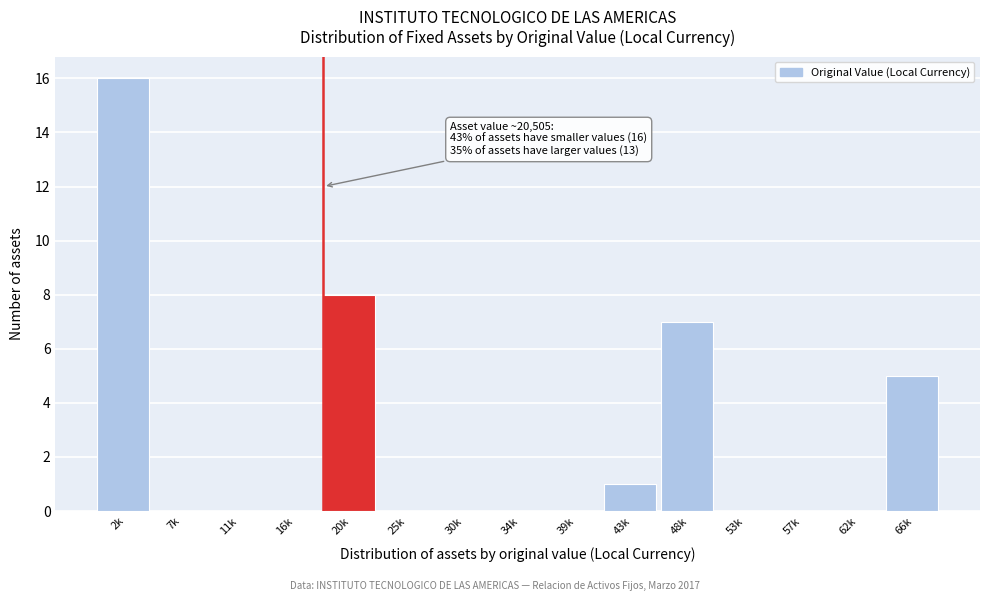

Reading right to left, what are all the values shown in this chart?

66k=5	62k=0	57k=0	53k=0	48k=7	43k=1	39k=0	34k=0	30k=0	25k=0	20k=8	16k=0	11k=0	7k=0	2k=16